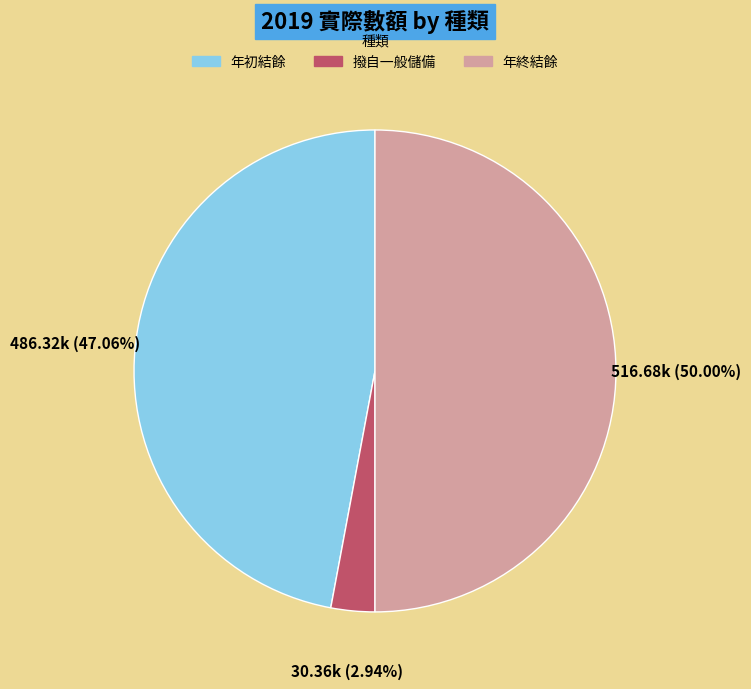

To the nearest percent, what is the difference between the 撥自一般儲備 and 年初結餘 slice percentages?

44%